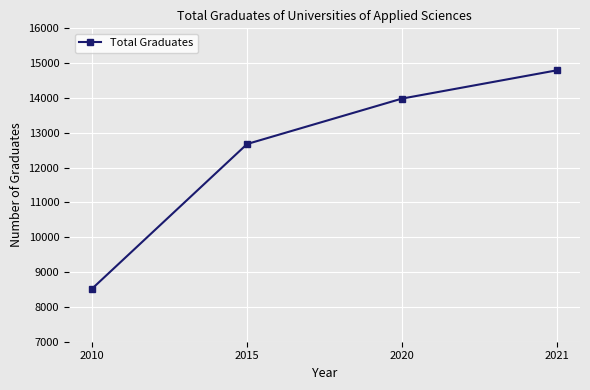

What is the value of the 1st point from the left?

8528